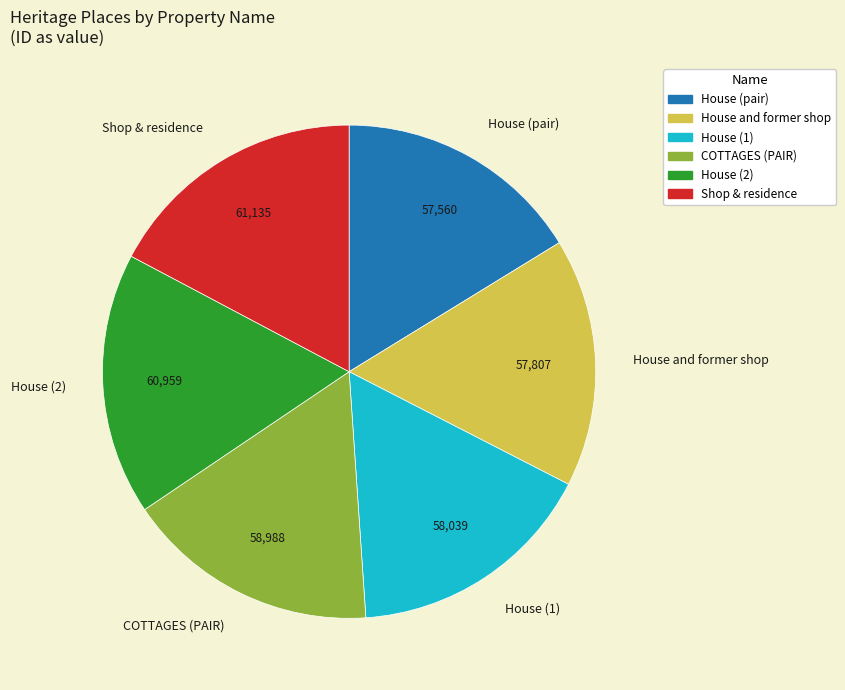

The House (pair) slice represents 16% of the pie. True or false?

True